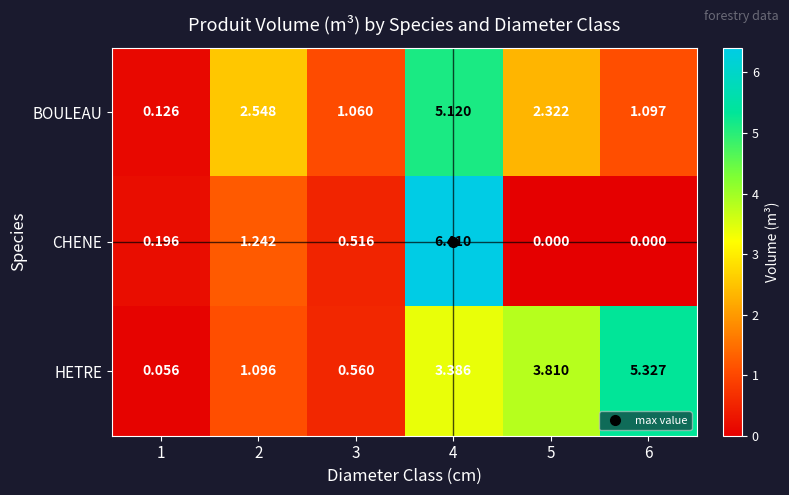

At which category does the chart reach its peak across all series?

4